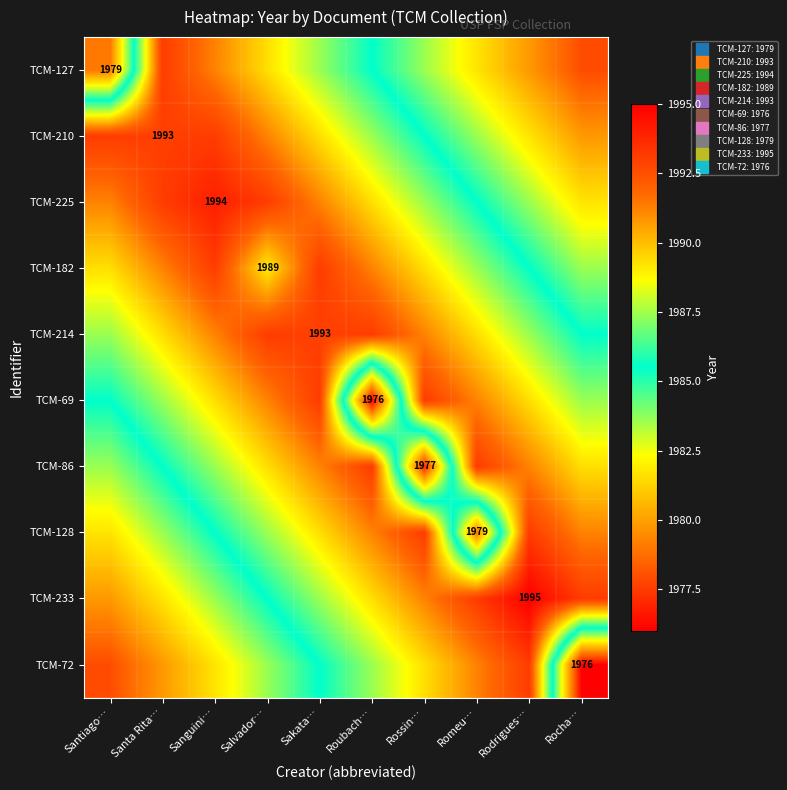

Rank the series by their maximum value, from highest to lowest.

TCM-233, TCM-225, TCM-127, TCM-210, TCM-182, TCM-214, TCM-69, TCM-86, TCM-128, TCM-72